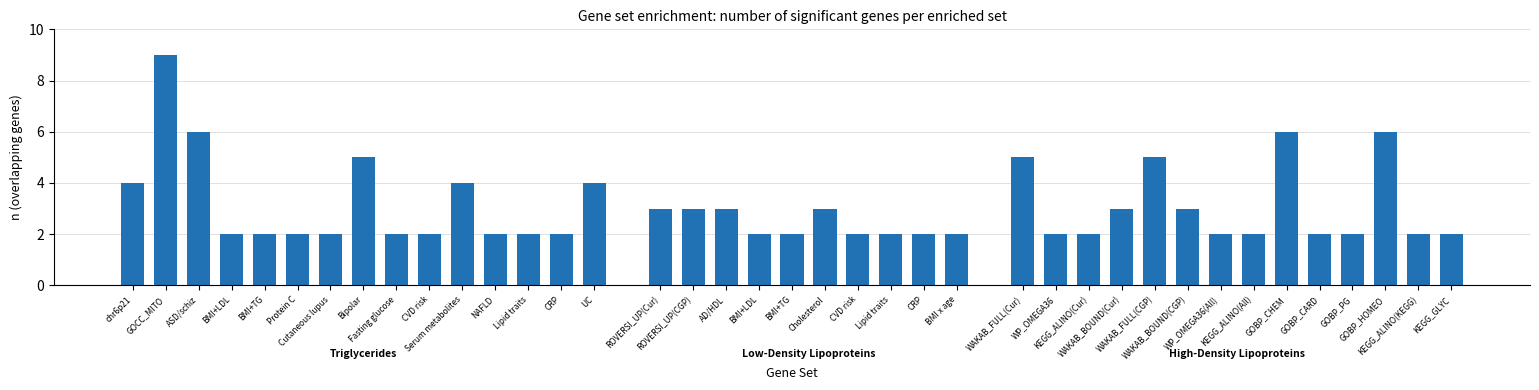

Rank the categories by value from highest to lowest.

GOCC_MITO, ASD/schiz, GOBP_CHEM, GOBP_HOMEO, Bipolar, WAKAB_FULL(Cur), WAKAB_FULL(CGP), chr6p21, Serum metabolites, UC, ROVERSI_UP(Cur), ROVERSI_UP(CGP), AD/HDL, Cholesterol, WAKAB_BOUND(Cur), WAKAB_BOUND(CGP), BMI+LDL, BMI+TG, Protein C, Cutaneous lupus, Fasting glucose, CVD risk, NAFLD, Lipid traits, CRP, BMI+LDL, BMI+TG, CVD risk, Lipid traits, CRP, BMI x age, WP_OMEGA36, KEGG_ALINO(Cur), WP_OMEGA36(All), KEGG_ALINO(All), GOBP_CARD, GOBP_PG, KEGG_ALINO(KEGG), KEGG_GLYC